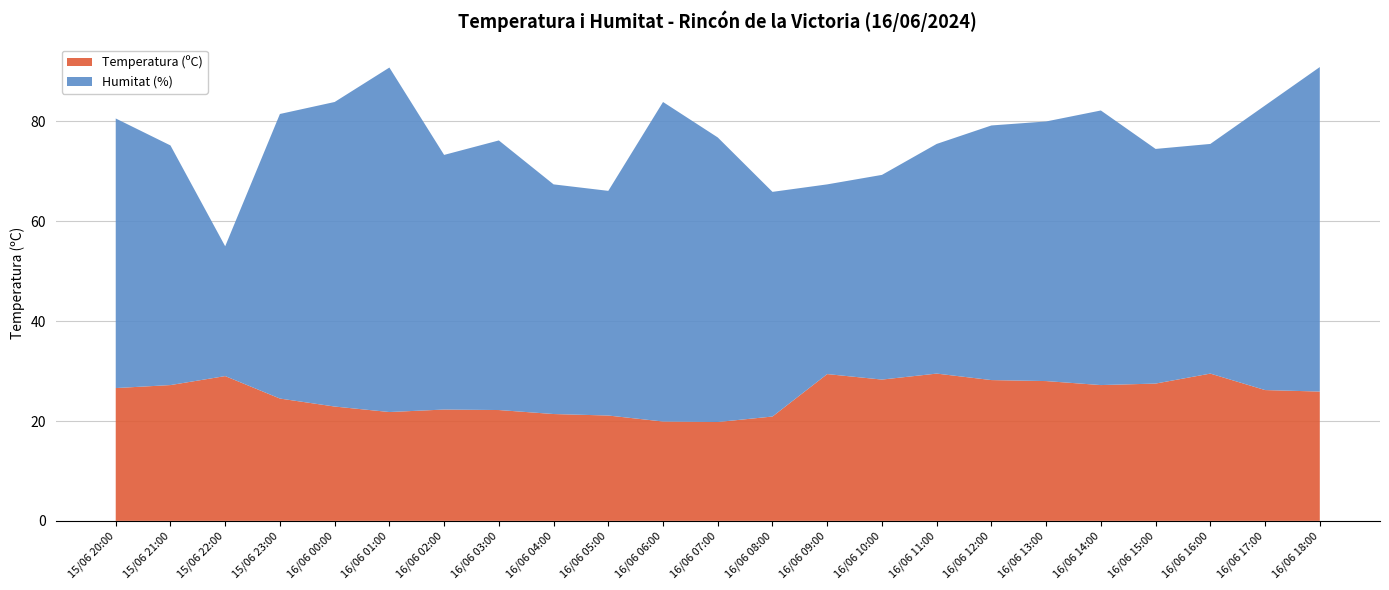

Reading left to right, extract all data points from this chart.

Temperatura (ºC): 15/06 20:00=26.6	15/06 21:00=27.2	15/06 22:00=29.0	15/06 23:00=24.5	16/06 00:00=22.9	16/06 01:00=21.8	16/06 02:00=22.3	16/06 03:00=22.2	16/06 04:00=21.4	16/06 05:00=21.1	16/06 06:00=19.9	16/06 07:00=19.8	16/06 08:00=20.9	16/06 09:00=29.4	16/06 10:00=28.3	16/06 11:00=29.5	16/06 12:00=28.2	16/06 13:00=28.0	16/06 14:00=27.2	16/06 15:00=27.5	16/06 16:00=29.5	16/06 17:00=26.2	16/06 18:00=25.9
Humitat (%): 15/06 20:00=54.0	15/06 21:00=48.0	15/06 22:00=26.0	15/06 23:00=57.0	16/06 00:00=61.0	16/06 01:00=69.0	16/06 02:00=51.0	16/06 03:00=54.0	16/06 04:00=46.0	16/06 05:00=45.0	16/06 06:00=64.0	16/06 07:00=57.0	16/06 08:00=45.0	16/06 09:00=38.0	16/06 10:00=41.0	16/06 11:00=46.0	16/06 12:00=51.0	16/06 13:00=52.0	16/06 14:00=55.0	16/06 15:00=47.0	16/06 16:00=46.0	16/06 17:00=57.0	16/06 18:00=65.0